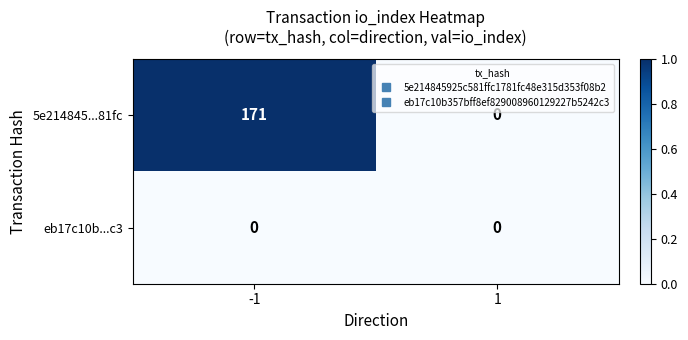

Rank the series by their average value, from lowest to highest.

eb17c10b...c3, 5e214845...81fc